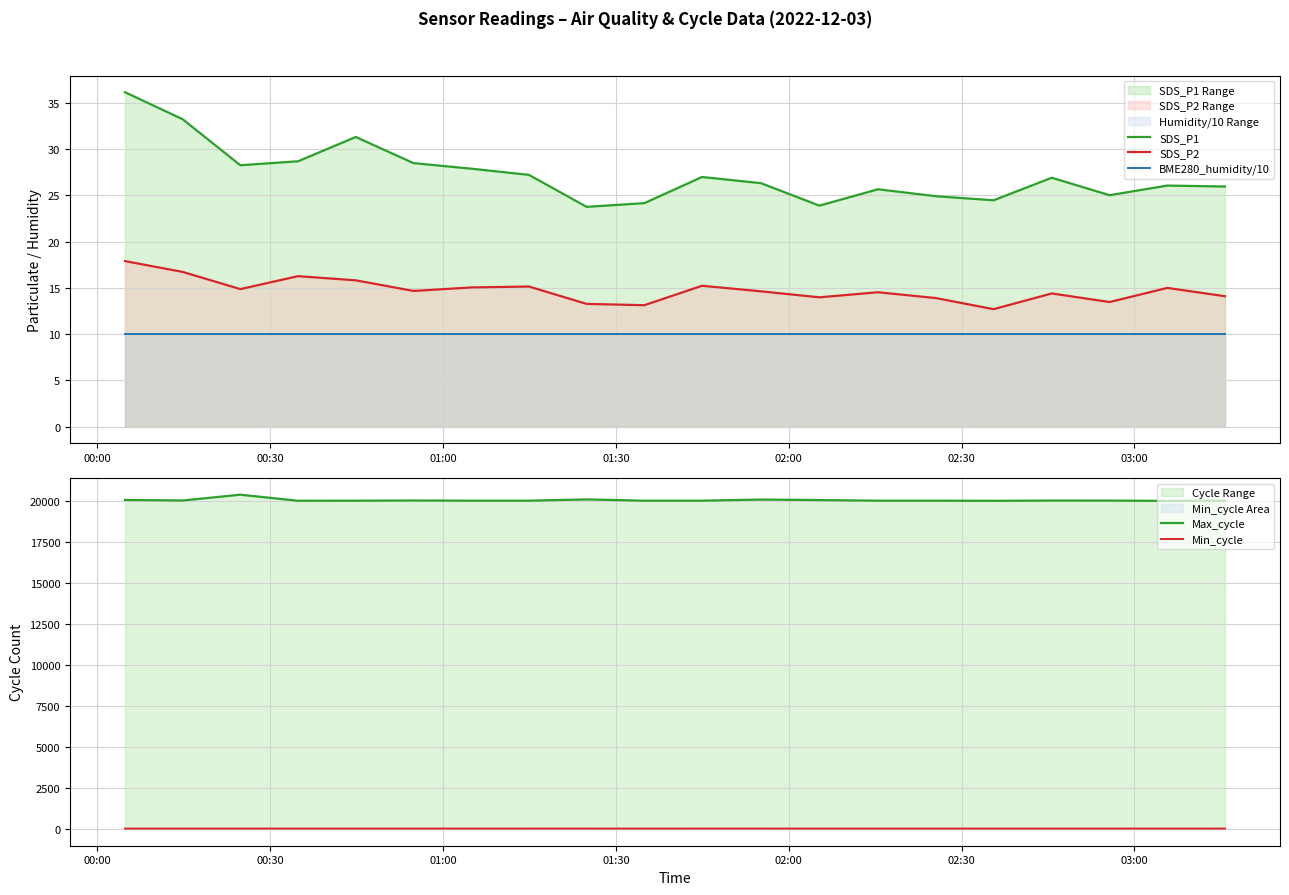

True or false: SDS_P2 and BME280_humidity/10 intersect in this chart.

False